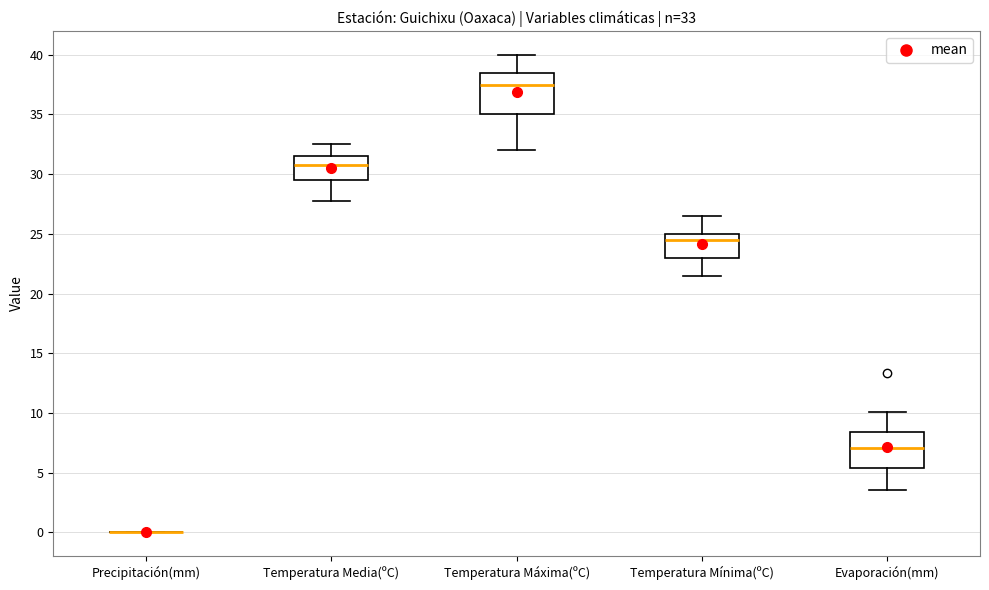

Comparing the boxes themselves (not the whiskers), which one is the tallest?

Temperatura Máxima(ºC)